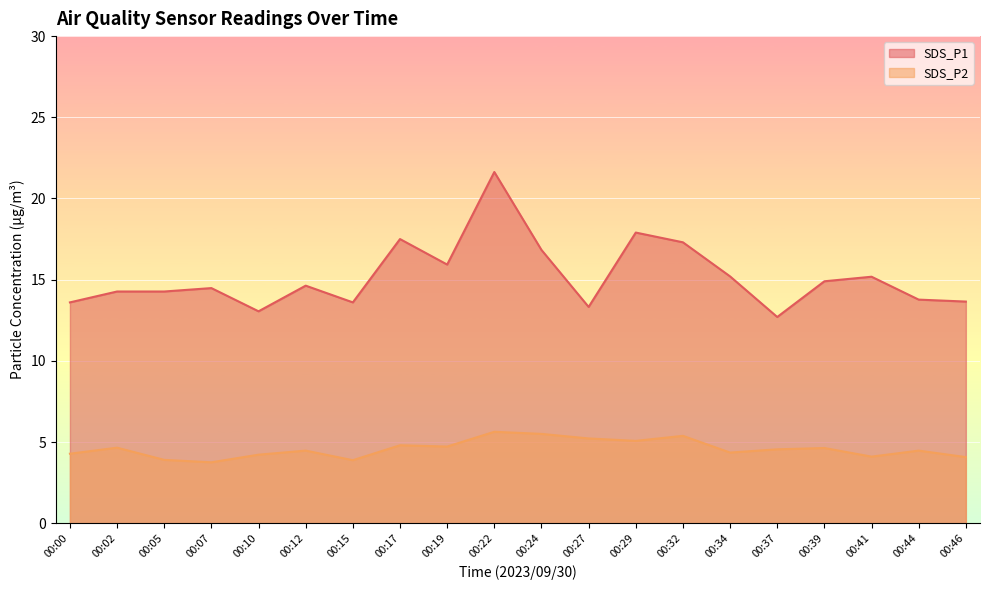

Reading left to right, transcribe all the data shown in this chart.

SDS_P1: 13.6	14.3	14.3	14.5	13.1	14.6	13.6	17.5	15.9	21.6	16.8	13.3	17.9	17.3	15.2	12.7	14.9	15.2	13.8	13.7
SDS_P2: 4.3	4.7	3.9	3.8	4.2	4.5	3.9	4.8	4.7	5.6	5.5	5.2	5.1	5.4	4.3	4.5	4.6	4.1	4.5	4.1